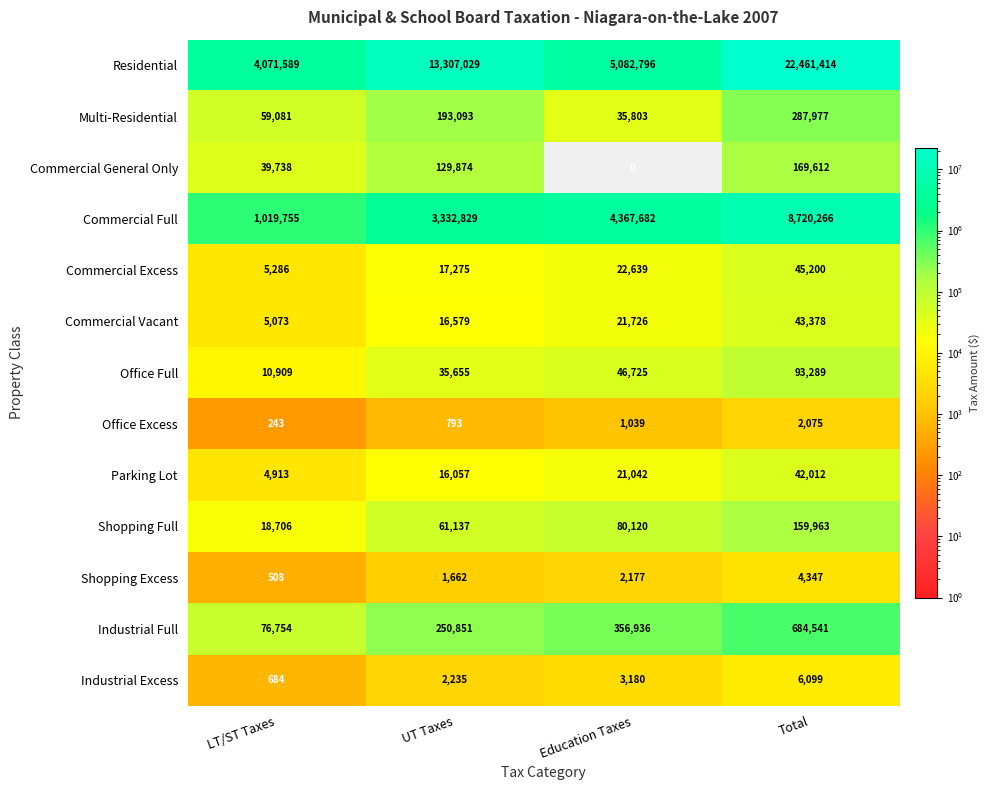

The value of Commercial Vacant at Education Taxes is 21726. True or false?

True